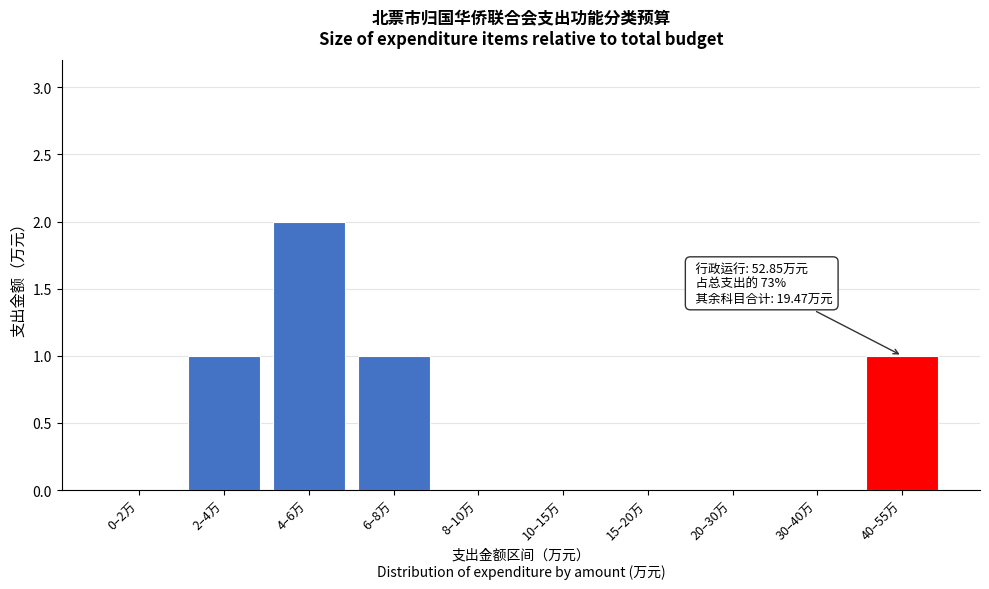

Reading right to left, what are all the values shown in this chart?

40–55万=1	30–40万=0	20–30万=0	15–20万=0	10–15万=0	8–10万=0	6–8万=1	4–6万=2	2–4万=1	0–2万=0